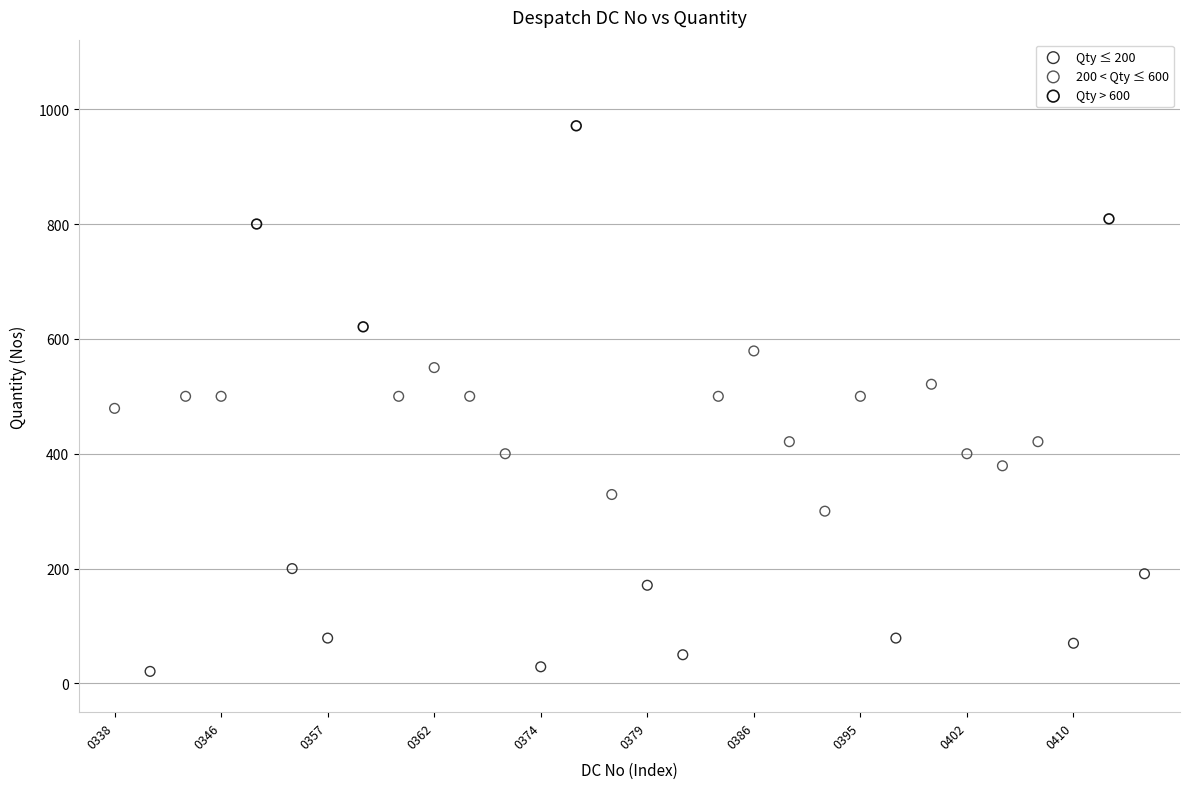

Which series reaches the maximum Y coordinate?

Qty > 600